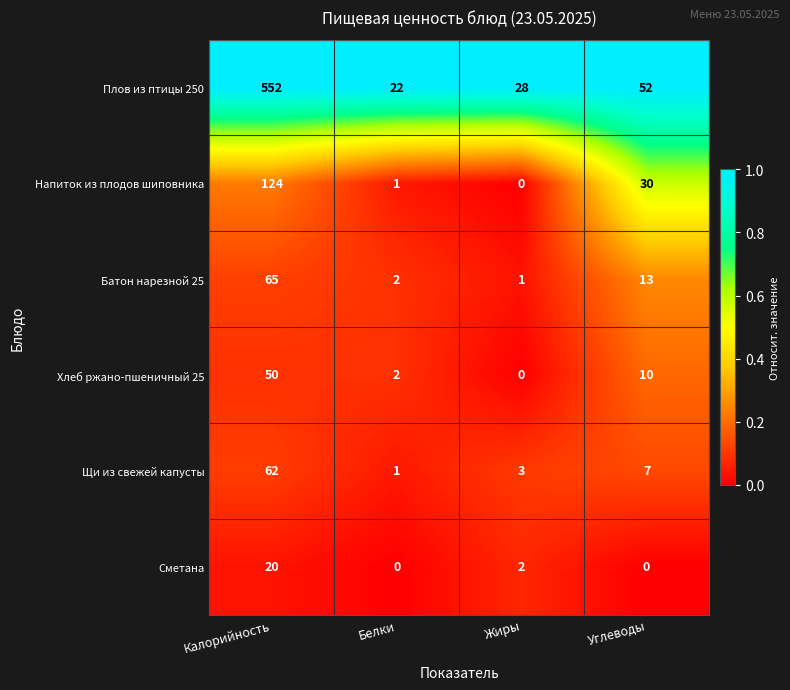

At Углеводы, list the series in order from smallest to largest.

Сметана, Щи из свежей капусты, Хлеб ржано-пшеничный 25, Батон нарезной 25, Напиток из плодов шиповника, Плов из птицы 250